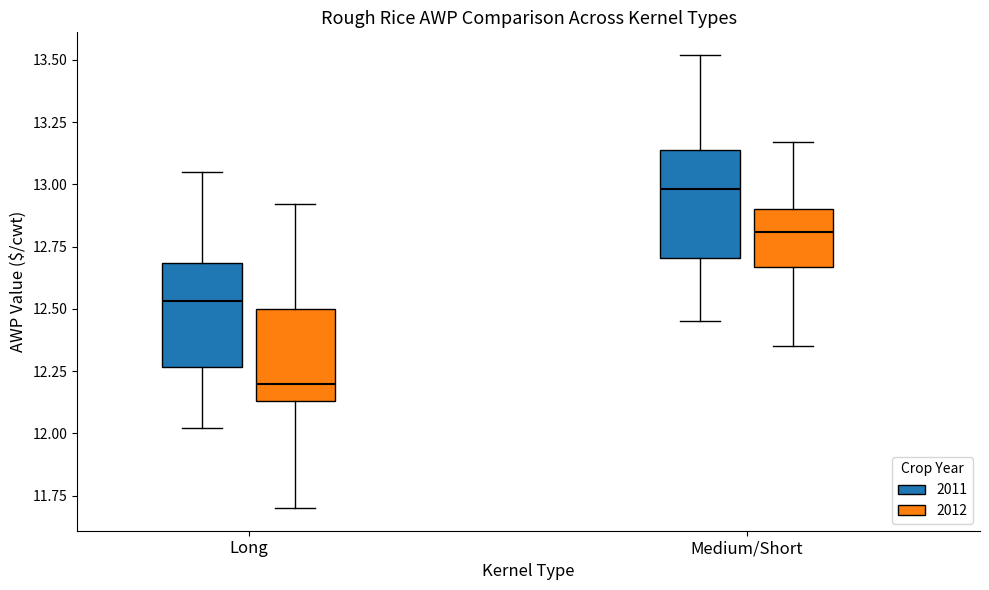

Reading left to right, read every box against the y-axis: the position of its median line, the range the box covers, and the ends of its whiskers. The values are not printed on the chart, so give them approximately, as read against the axis.

Long (2011): median 12.55, box 12.25 to 12.70, whiskers 12.00 to 13.05
Long (2012): median 12.20, box 12.15 to 12.50, whiskers 11.70 to 12.90
Medium/Short (2011): median 13.00, box 12.70 to 13.15, whiskers 12.45 to 13.50
Medium/Short (2012): median 12.80, box 12.65 to 12.90, whiskers 12.35 to 13.15